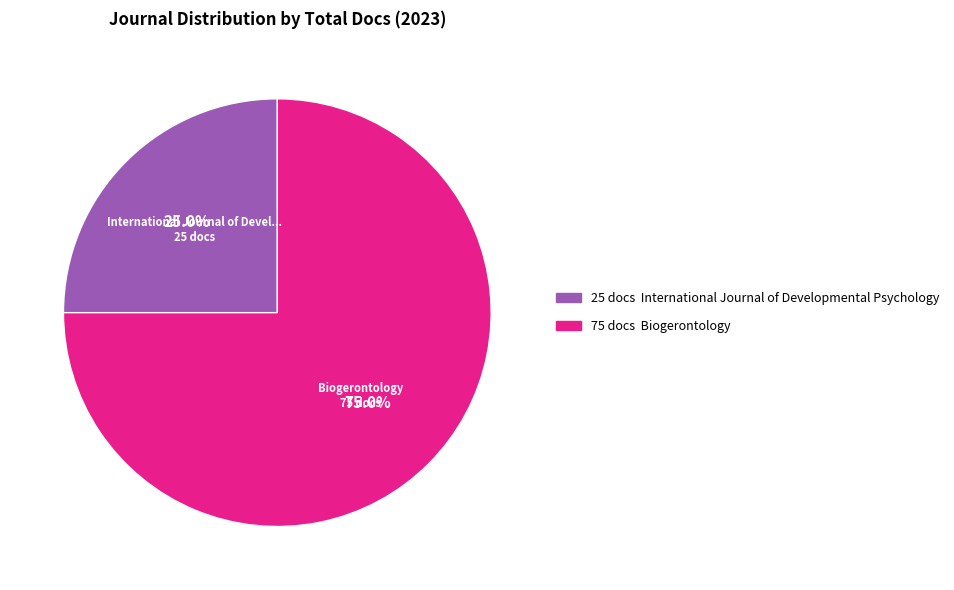

To the nearest percent, what is the difference between the largest and smallest slice percentages?

50%